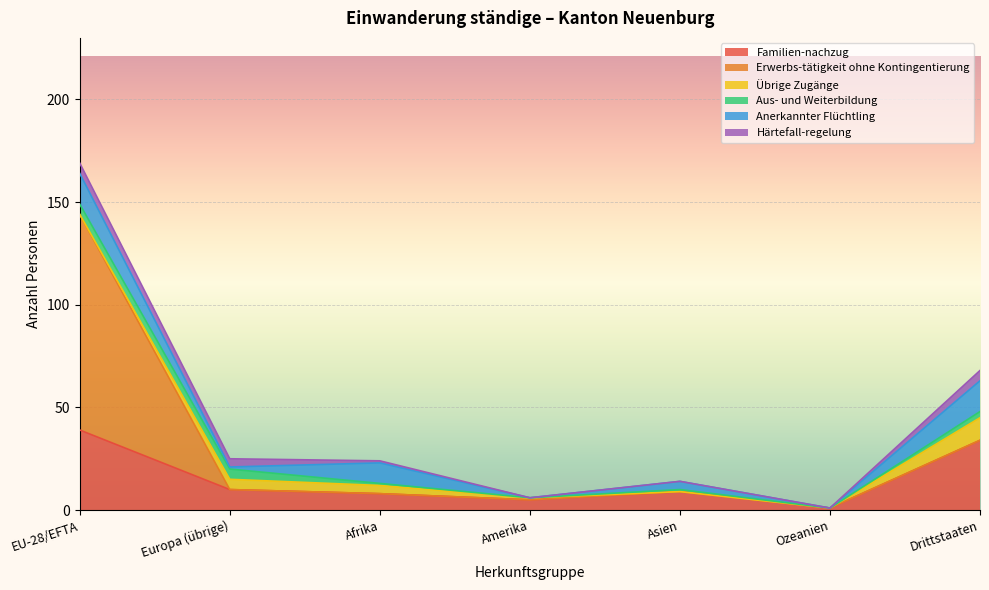

Reading left to right, what are all the values shown in this chart?

Familien-nachzug: EU-28/EFTA=39	Europa (übrige)=10	Afrika=8	Amerika=5	Asien=9	Ozeanien=1	Drittstaaten=34
Erwerbs-tätigkeit ohne Kontingentierung: EU-28/EFTA=105	Europa (übrige)=0	Afrika=0	Amerika=0	Asien=0	Ozeanien=0	Drittstaaten=0
Übrige Zugänge: EU-28/EFTA=0	Europa (übrige)=5	Afrika=4	Amerika=1	Asien=0	Ozeanien=0	Drittstaaten=11
Aus- und Weiterbildung: EU-28/EFTA=5	Europa (übrige)=5	Afrika=1	Amerika=0	Asien=1	Ozeanien=0	Drittstaaten=3
Anerkannter Flüchtling: EU-28/EFTA=15	Europa (übrige)=1	Afrika=10	Amerika=0	Asien=4	Ozeanien=0	Drittstaaten=15
Härtefall-regelung: EU-28/EFTA=5	Europa (übrige)=4	Afrika=1	Amerika=0	Asien=0	Ozeanien=0	Drittstaaten=5